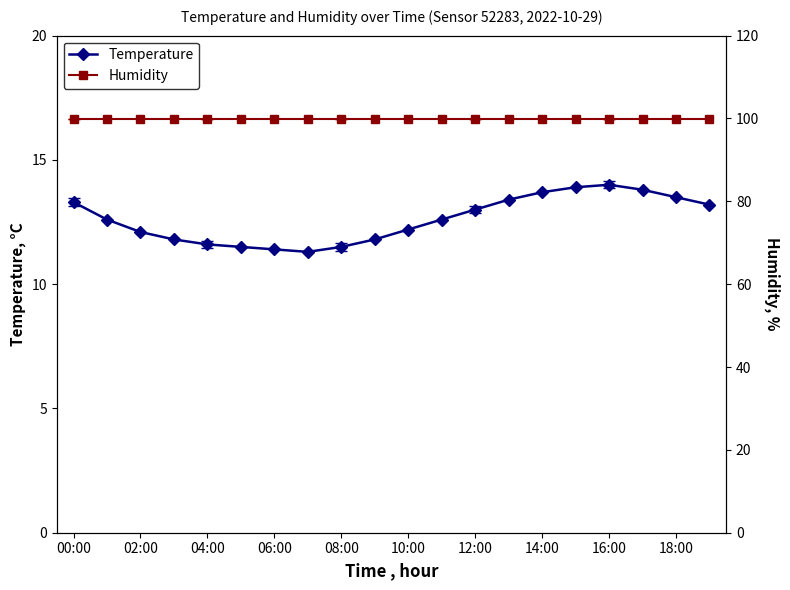

True or false: Temperature has more than 0 interior local peaks.

True